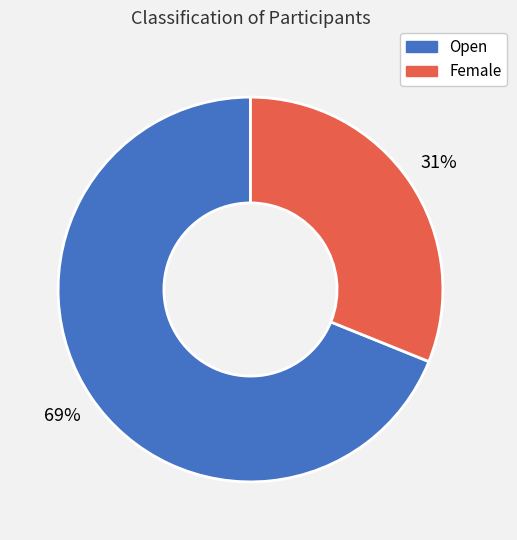

Which has a higher value, Female or Open?

Open